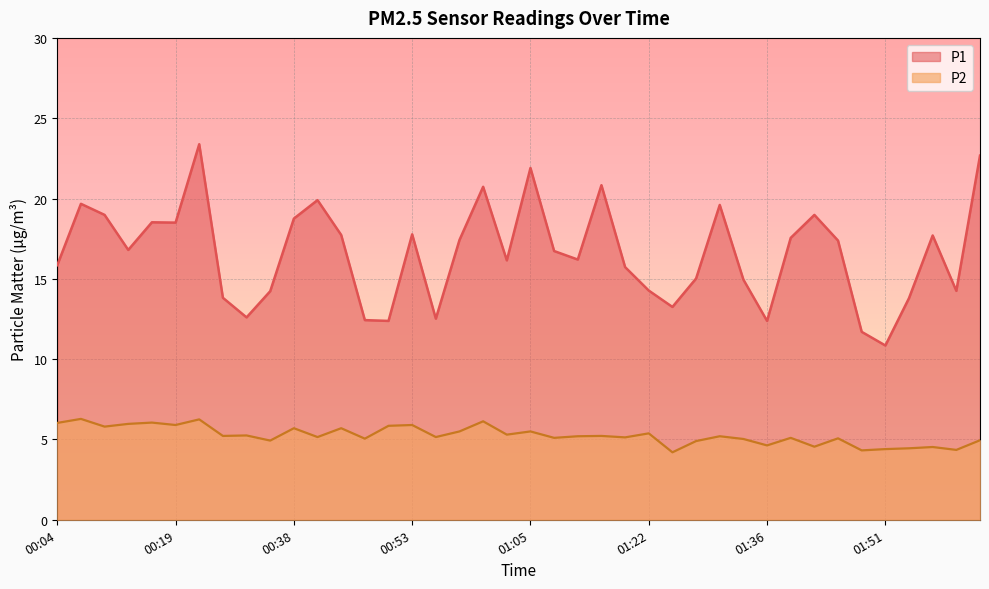

True or false: P1 has a value of 7.7 at 01:12.

False